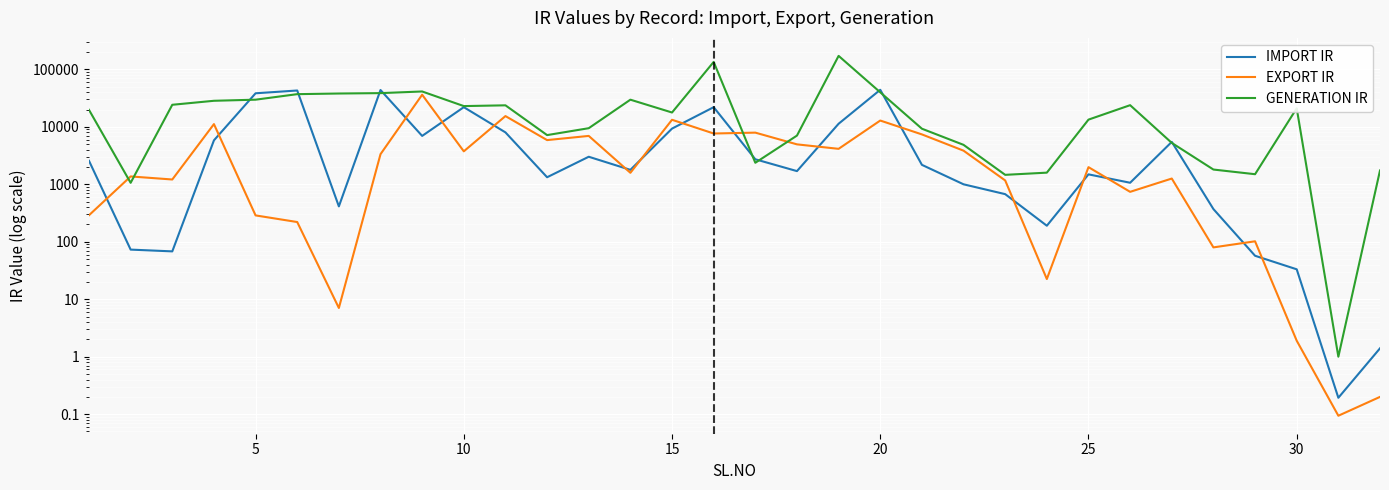

Reading right to left, extract all data points from this chart.

IMPORT IR: 1.4	0.2	33.2	57.1	371.0	5474.3	1065.0	1491.0	190.3	674.6	1000.7	2183.0	44166.9	11327.5	1698.0	2727.2	21991.0	9328.5	1785.8	3019.0	1328.0	8011.0	22010.8	6956.0	43748.9	413.1	42925.9	38388.0	5822.3	68.1	73.1	2567.0
EXPORT IR: 0.2	0.1	1.9	102.0	79.9	1260.6	740.0	1989.8	22.5	1168.2	3851.7	7390.0	12882.1	4145.8	4959.0	7934.2	7661.9	13281.0	1587.2	6958.0	5882.0	15401.0	3751.0	36229.5	3347.2	7.0	220.7	287.8	11166.1	1213.4	1371.2	289.8
GENERATION IR: 1741.4	1.0	21051.9	1499.6	1808.0	5257.9	23838.0	13359.9	1596.6	1462.2	4862.2	9286.0	39910.6	171838.7	7051.0	2370.9	134948.2	17772.1	29713.0	9477.0	7188.0	23698.2	22986.0	41286.3	38634.2	38048.6	37078.9	29709.4	28428.3	24219.0	1062.5	19742.3